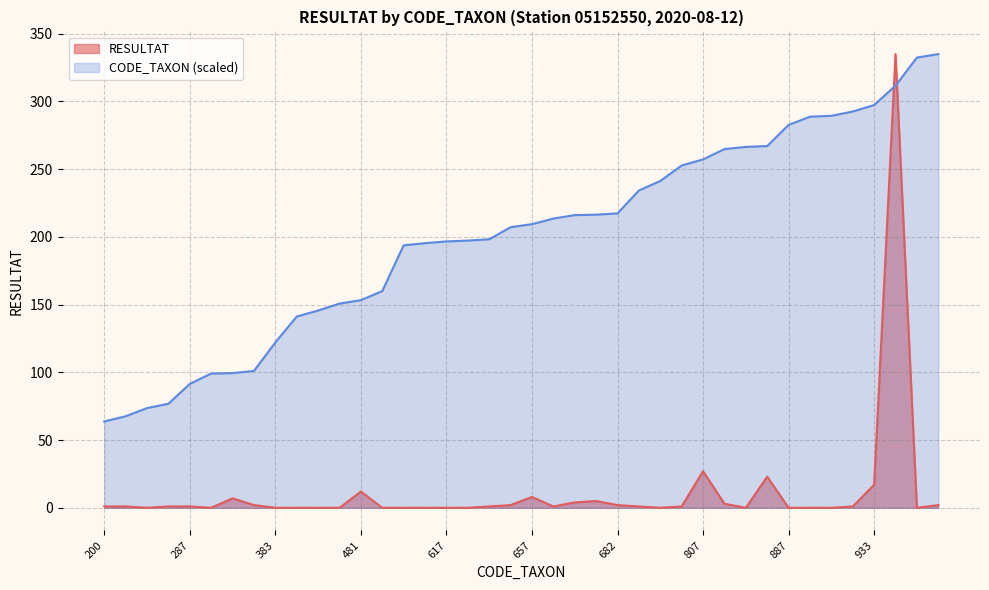

At which label does CODE_TAXON first exceed 209?

657